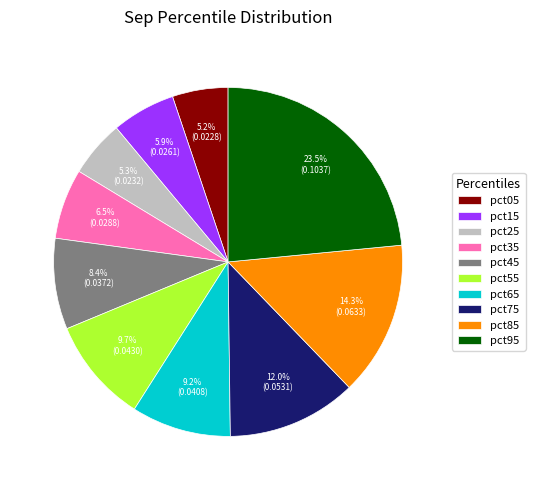

What is the largest slice in the pie chart?

pct95